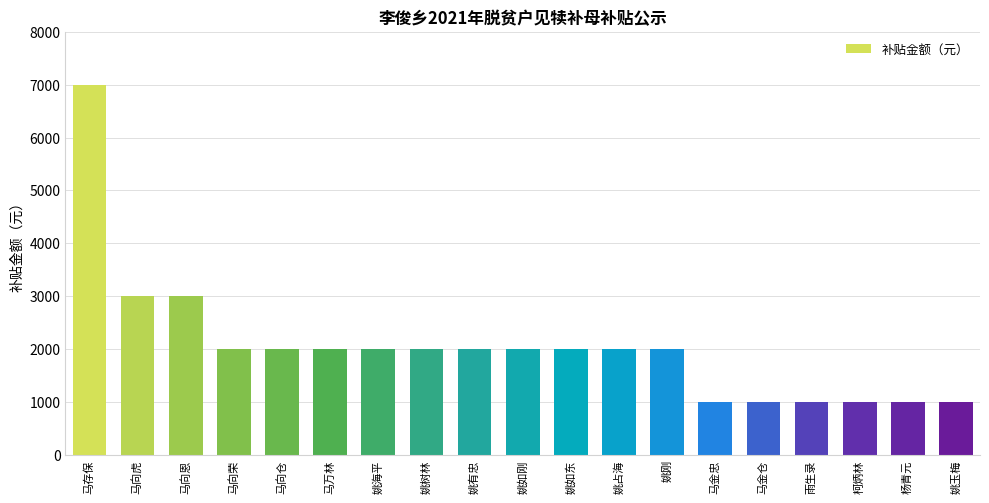

How many values are below 2000?

6